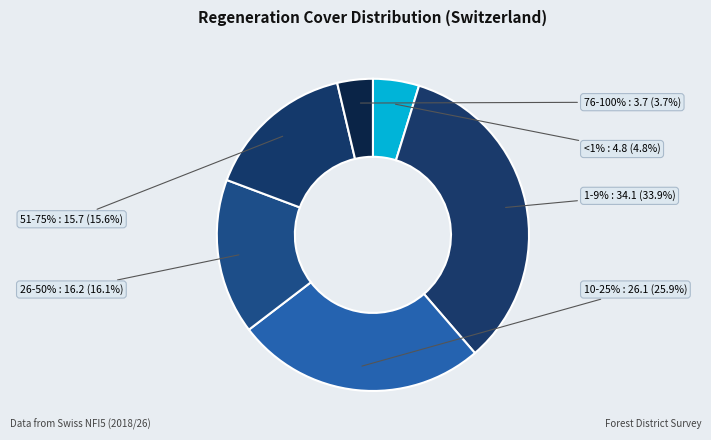

Is 26-50% the majority of the pie?

No